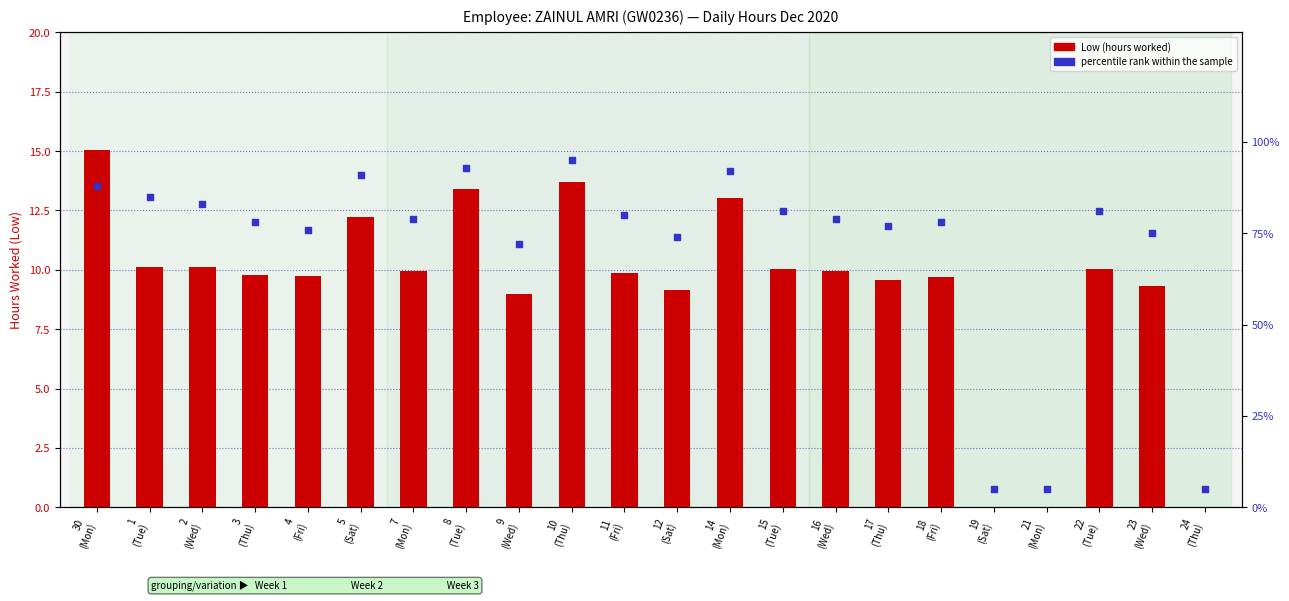

Is the value of percentile rank within the sample at 14
(Mon) greater than the value of Low (hours) at 5
(Sat)?

Yes